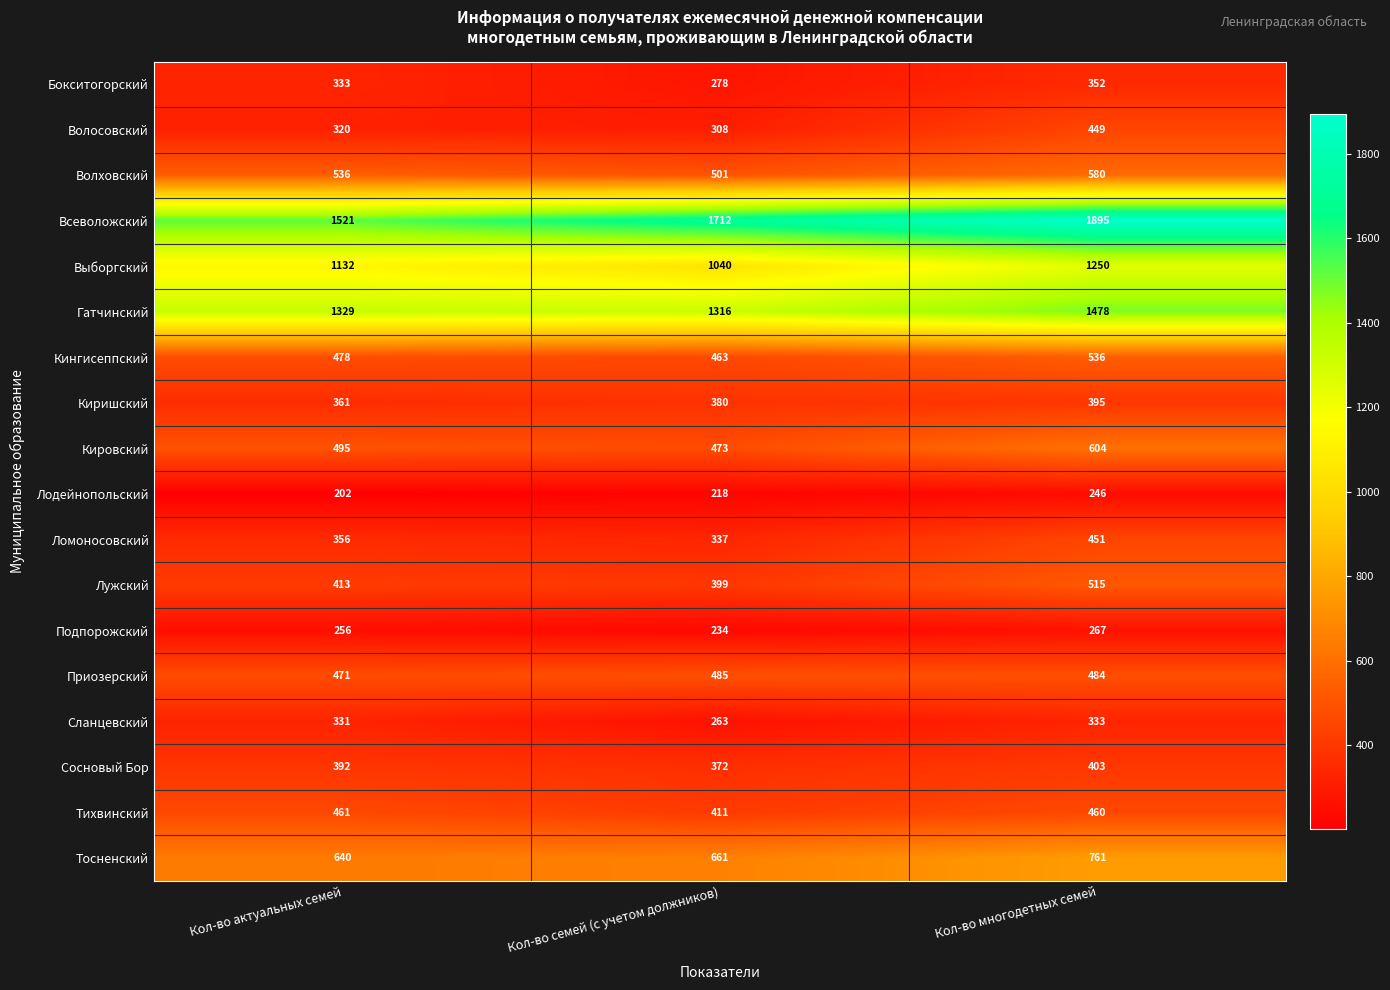

At which category is the sum across all series the highest?

Кол-во многодетных семей